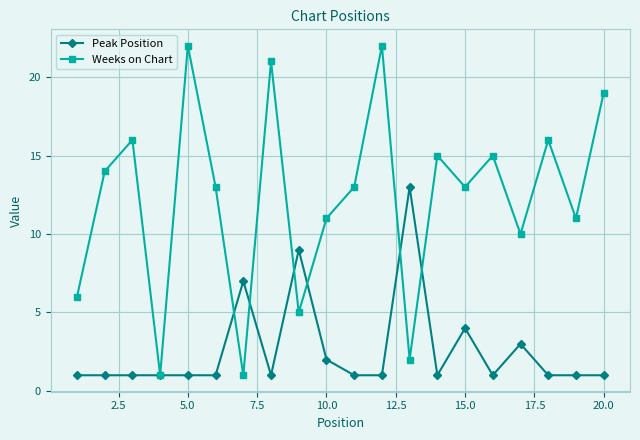

What is the greatest value displayed?

22